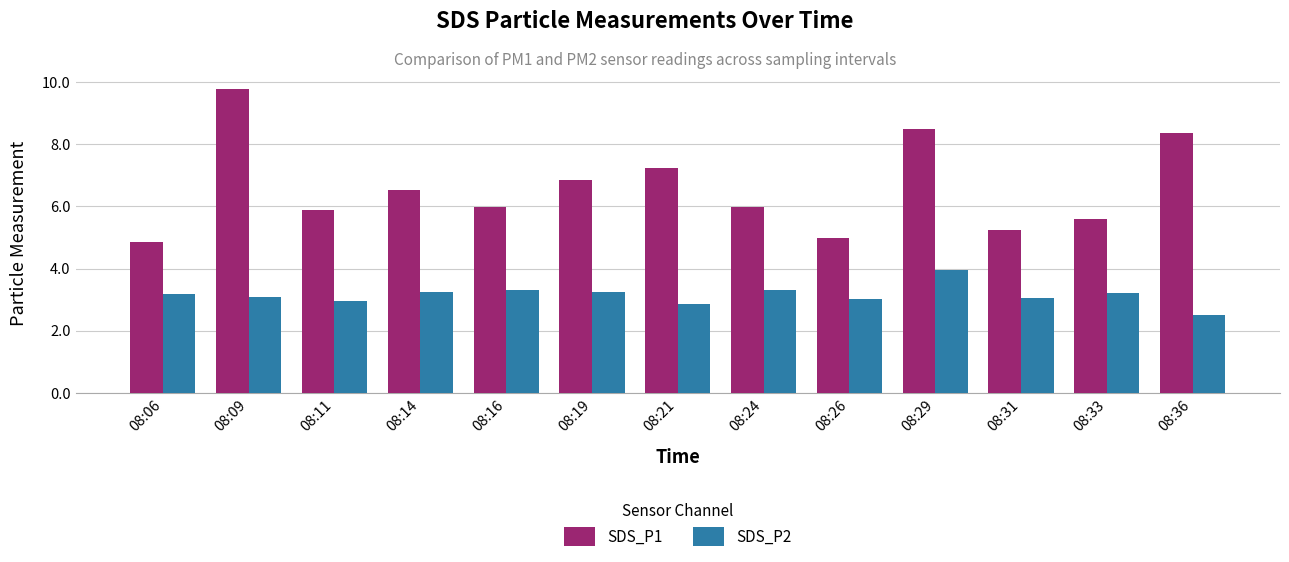

Is the value of SDS_P2 at 08:06 greater than the value of SDS_P1 at 08:16?

No